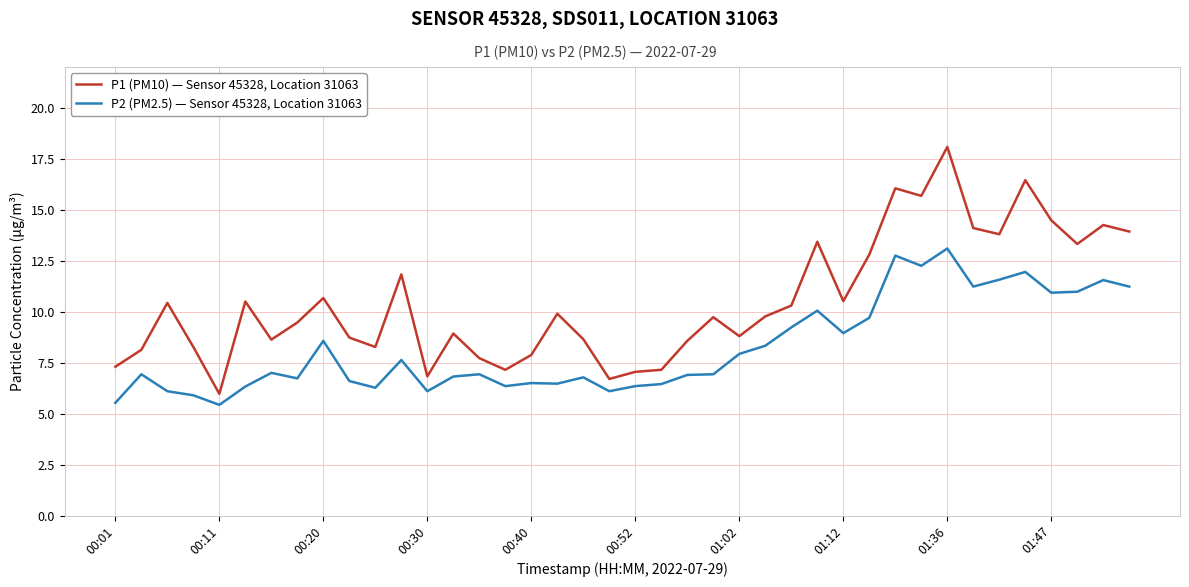

Which series has the largest total across all categories?

P1 (PM10) — Sensor 45328, Location 31063